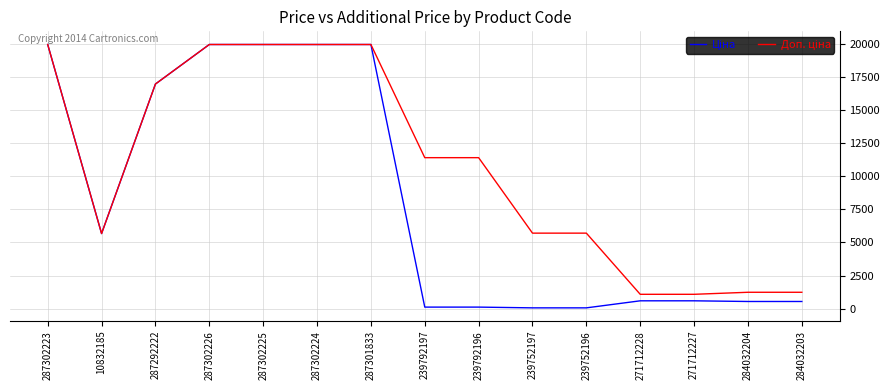

Read the Ціна value at 239752197.

57.0